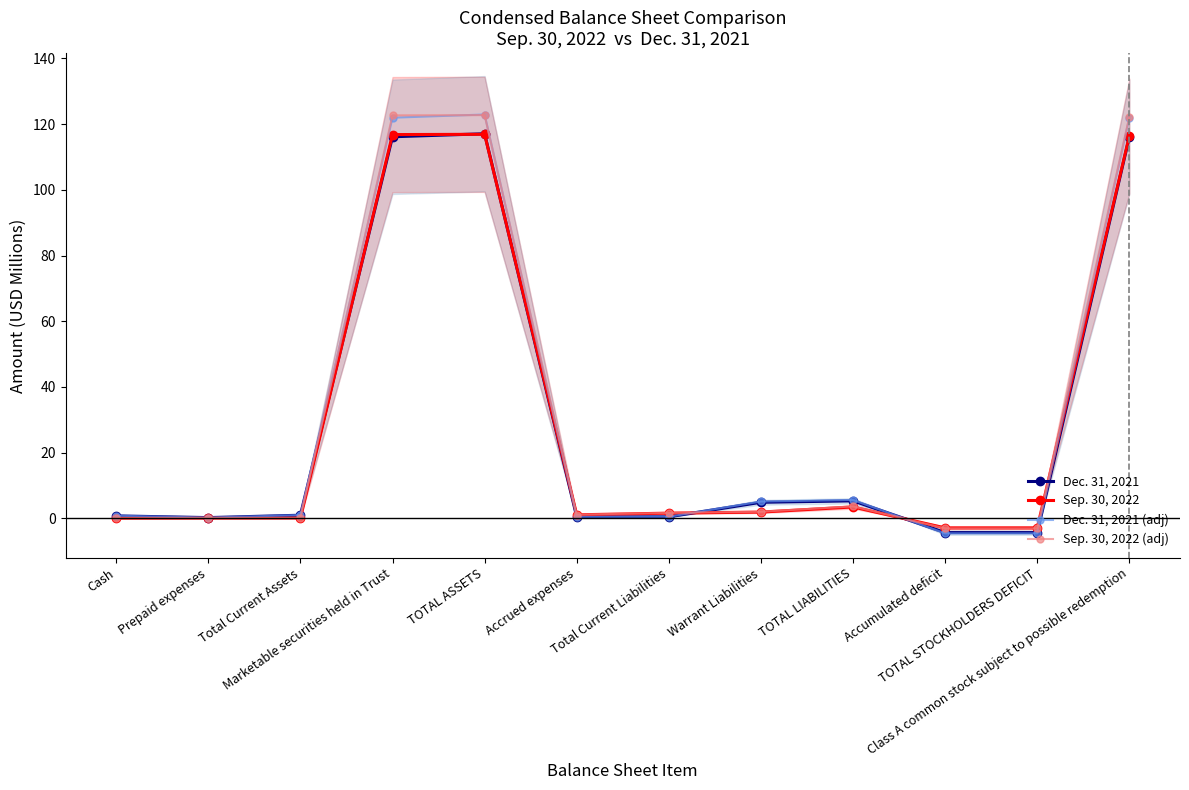

What is the value of the Sep. 30, 2022 (adj) point at the 2nd from the left?

0.1